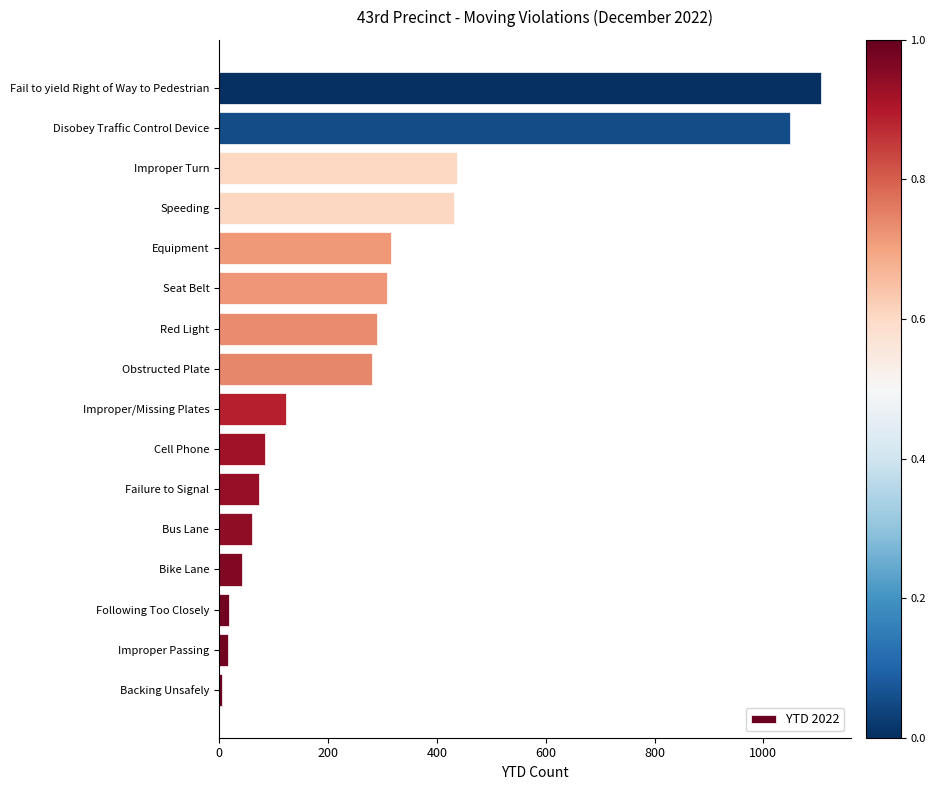

Which category has the highest value across all series?

Fail to yield Right of Way to Pedestrian